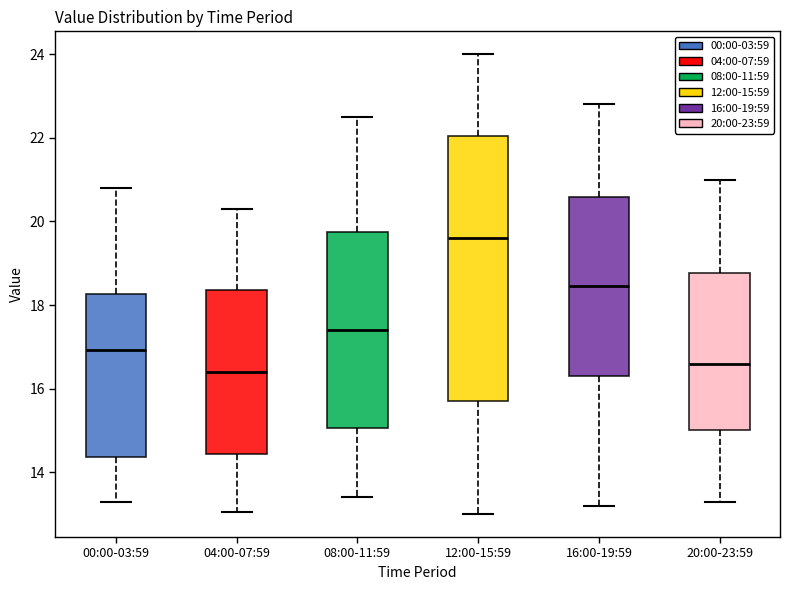

Reading left to right, read every box against the y-axis: the position of its median line, the range the box covers, and the ends of its whiskers. The values are not printed on the chart, so give them approximately, as read against the axis.

00:00-03:59: median 17.0, box 14.4 to 18.2, whiskers 13.2 to 20.8
04:00-07:59: median 16.4, box 14.4 to 18.4, whiskers 13.0 to 20.4
08:00-11:59: median 17.4, box 15.0 to 19.8, whiskers 13.4 to 22.6
12:00-15:59: median 19.6, box 15.8 to 22.0, whiskers 13.0 to 24.0
16:00-19:59: median 18.4, box 16.4 to 20.6, whiskers 13.2 to 22.8
20:00-23:59: median 16.6, box 15.0 to 18.8, whiskers 13.4 to 21.0